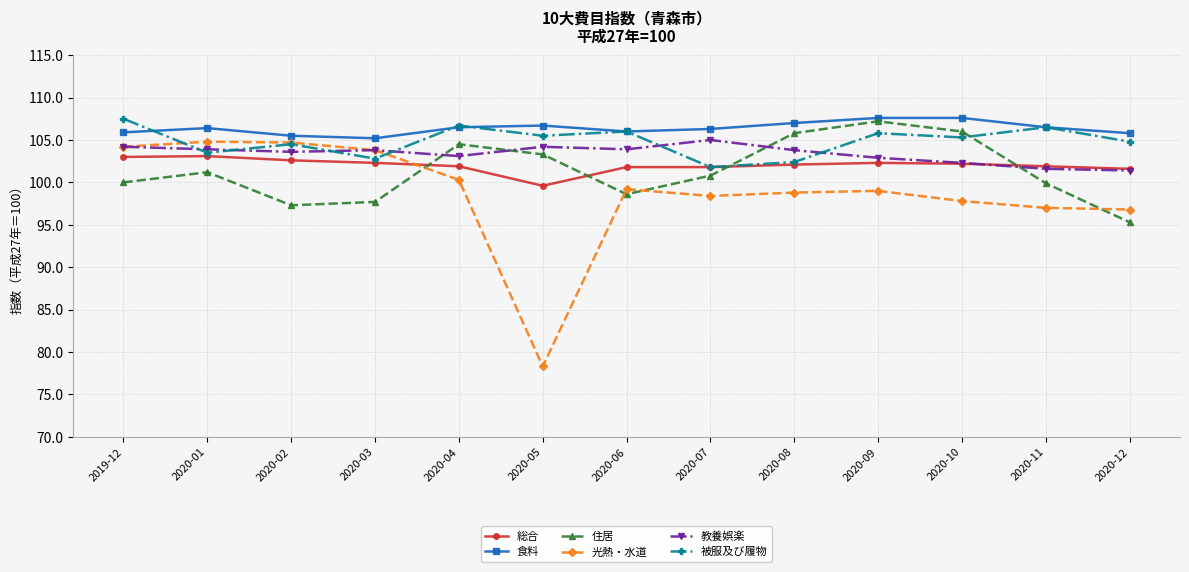

Is this an area chart (filled region under the line)?

No